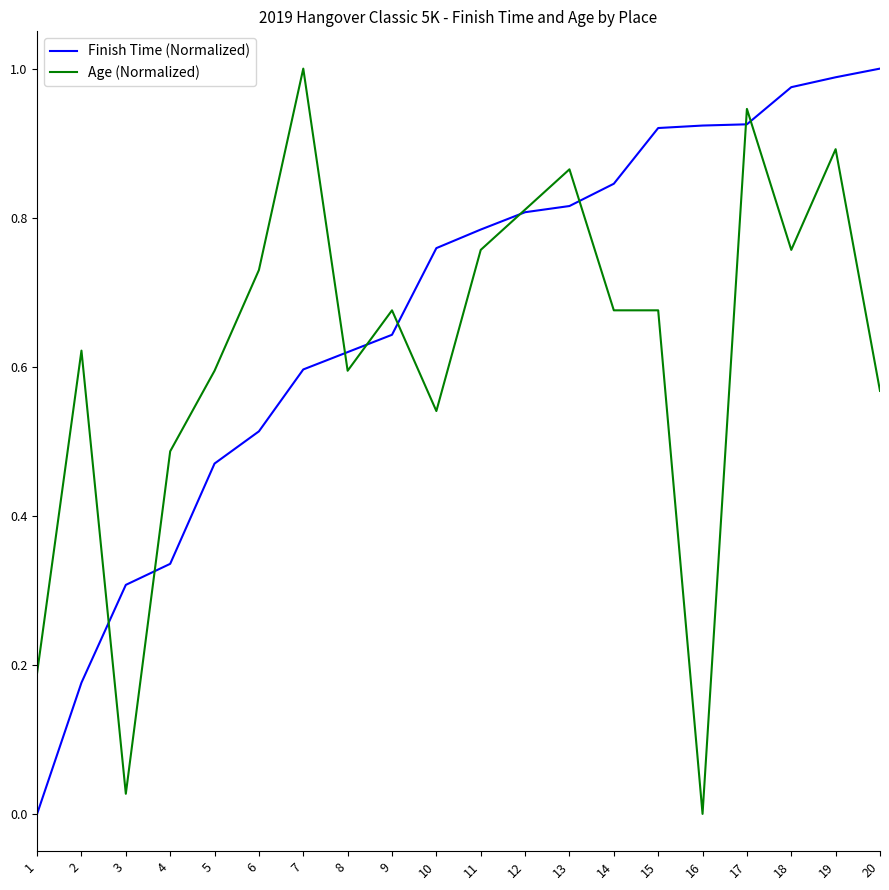

True or false: Finish Time (Normalized) has a value of 0.9 at 6.

False